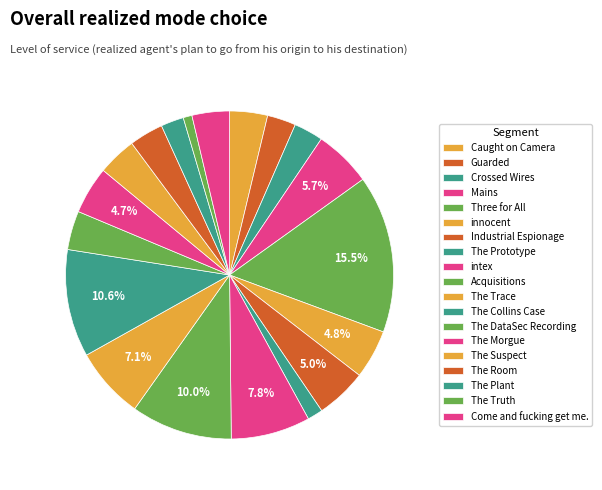

What portion of the pie excludes Acquisitions?

90.0%